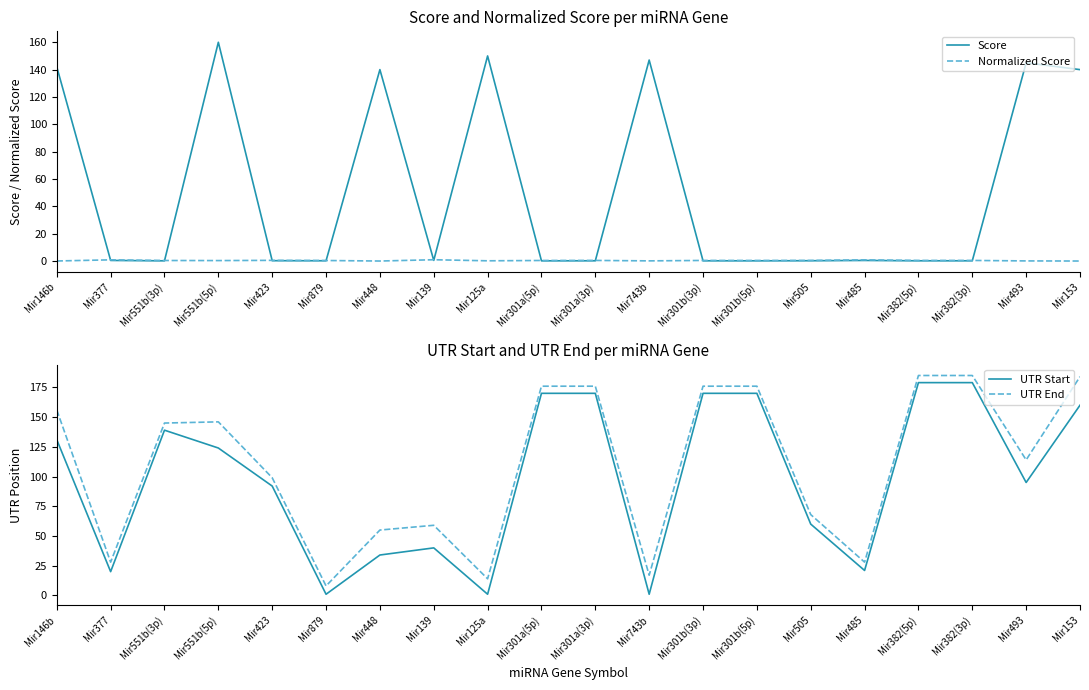

True or false: UTR Start and Normalized Score cross at least once.

False